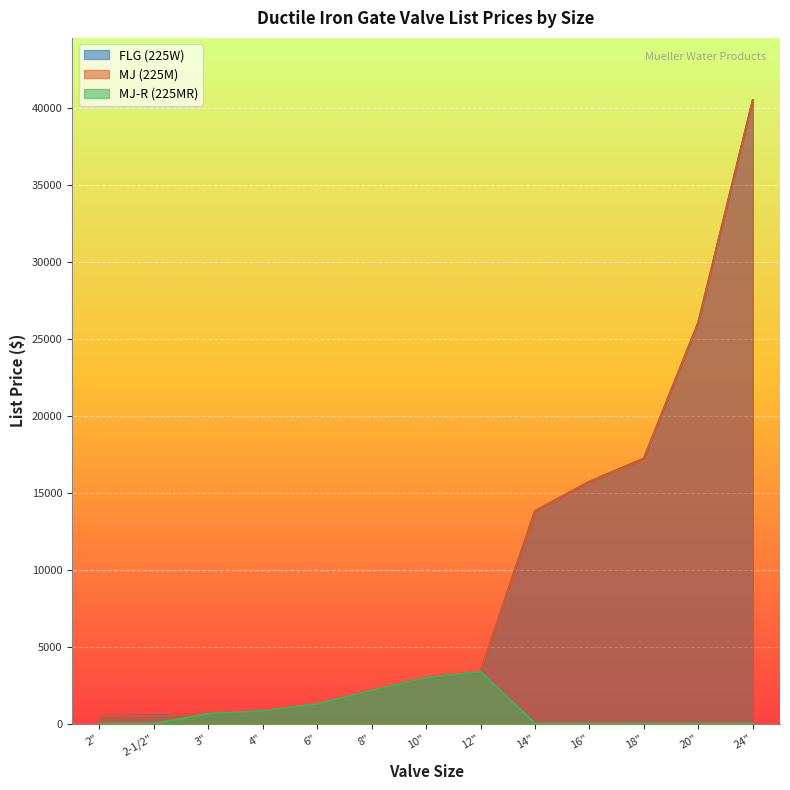

Is it true that MJ (225M) equals 1283.3 at 6"?

True